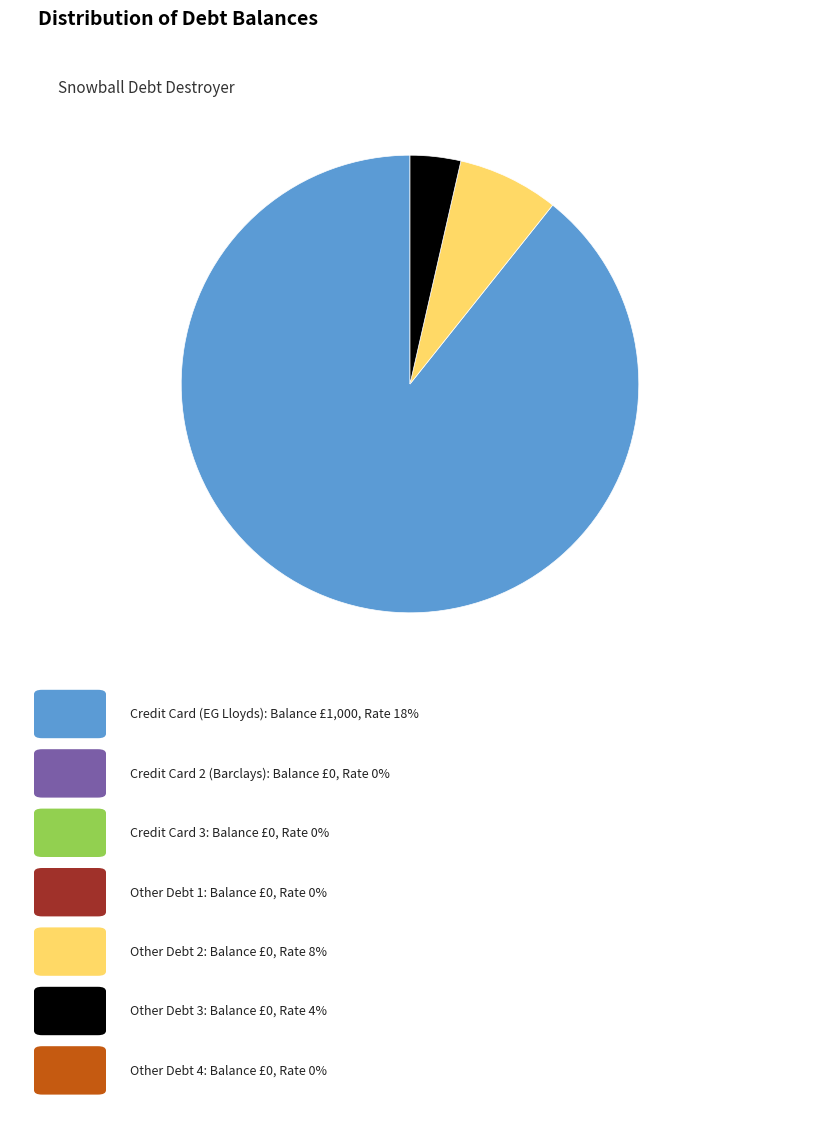

Does any single category account for the majority?

Yes